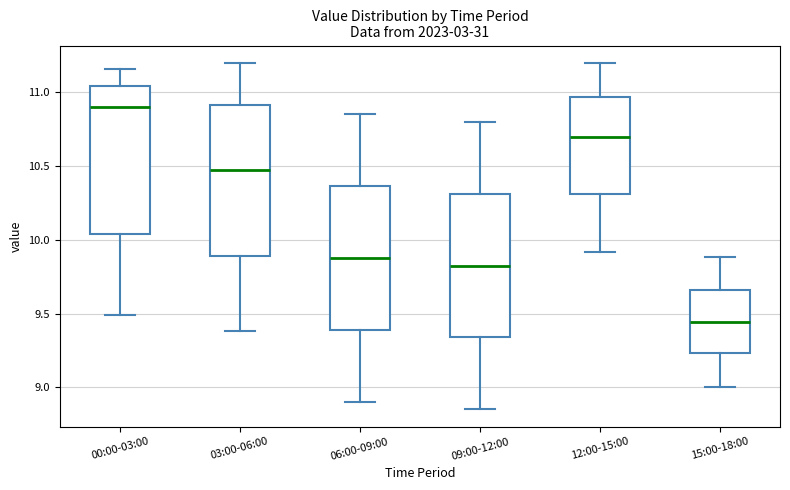

Where does the upper whisker of the box for 15:00-18:00 end on the y-axis? The values are not printed on the chart, so give them approximately, as read against the axis.

9.90